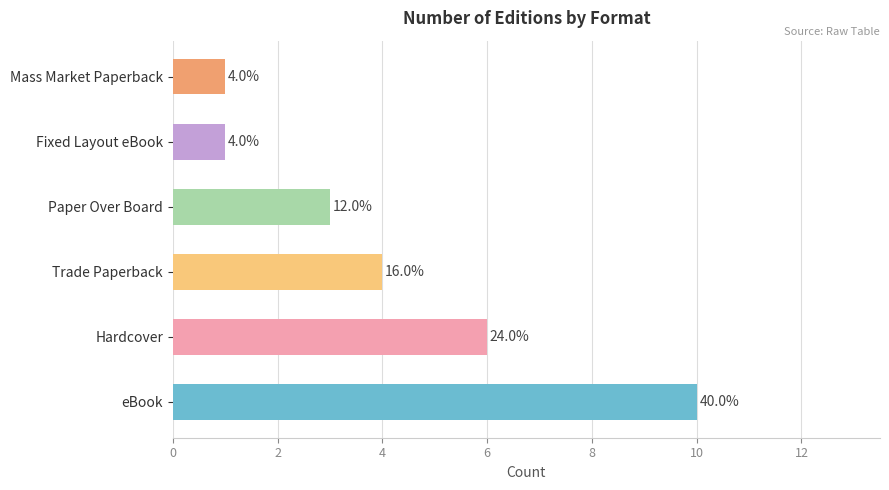

Which category has the lowest value across all series?

Mass Market Paperback